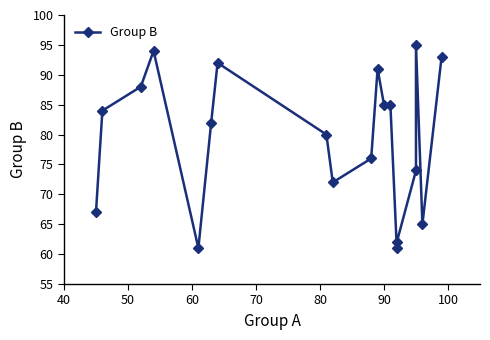

What is the sum of all values?

1507